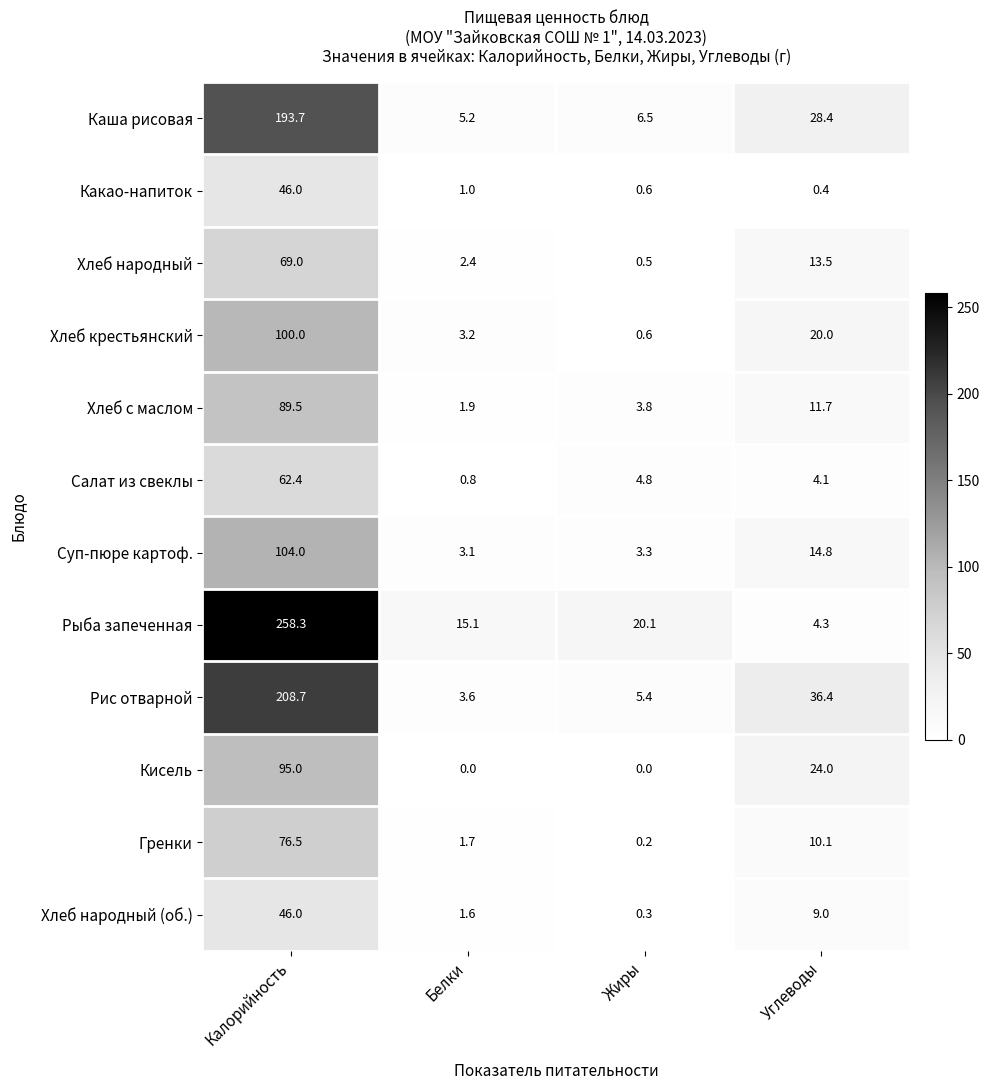

What is the sum of the Какао-напиток values at Жиры and Калорийность?

46.6